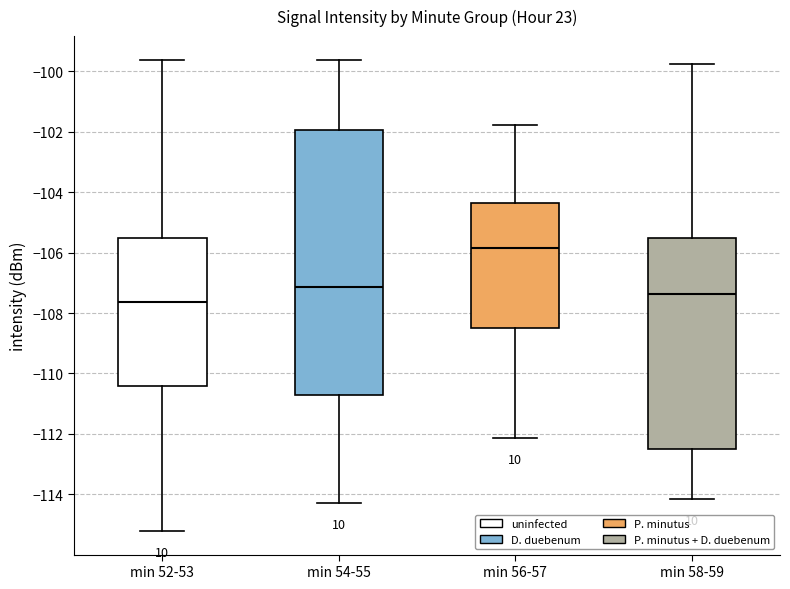

Reading left to right, read every box against the y-axis: the position of its median line, the range the box covers, and the ends of its whiskers. The values are not printed on the chart, so give them approximately, as read against the axis.

min 52-53: median -107.6, box -110.4 to -105.6, whiskers -115.2 to -99.6
min 54-55: median -107.2, box -110.8 to -102.0, whiskers -114.2 to -99.6
min 56-57: median -105.8, box -108.4 to -104.4, whiskers -112.2 to -101.8
min 58-59: median -107.4, box -112.4 to -105.6, whiskers -114.2 to -99.8